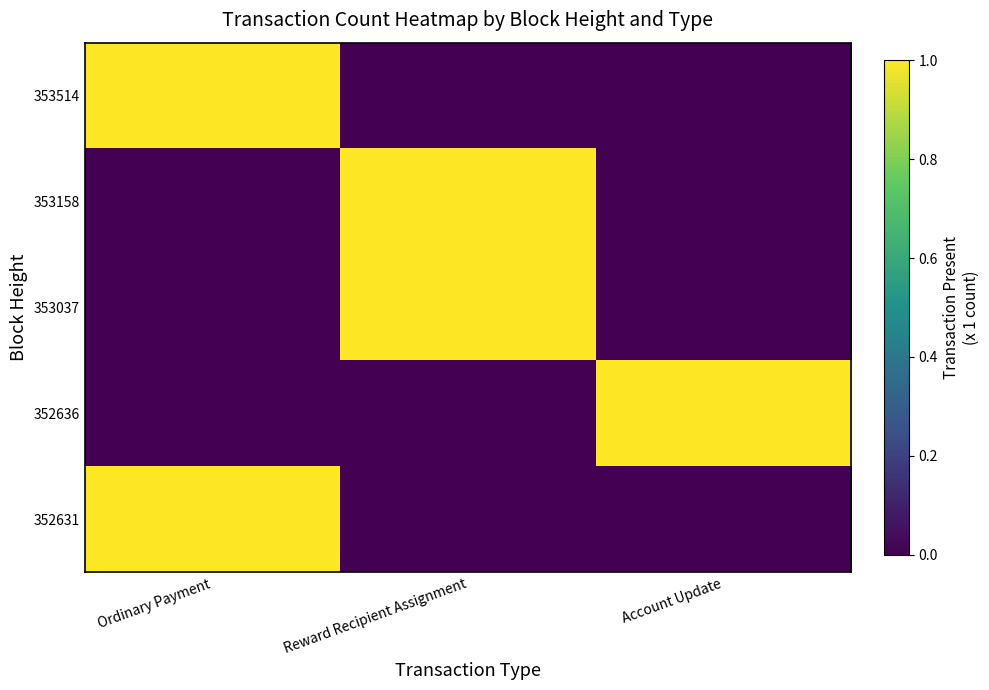

Which series has the largest range (max minus min)?

353514